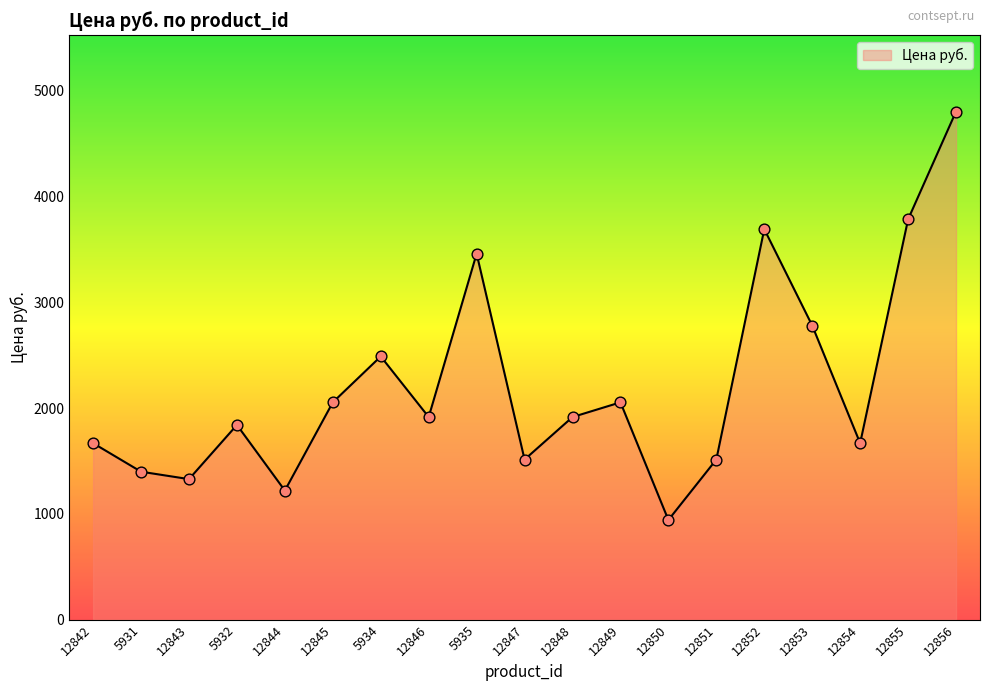

What is the change in value from 12846 to 5935?

+1545.2